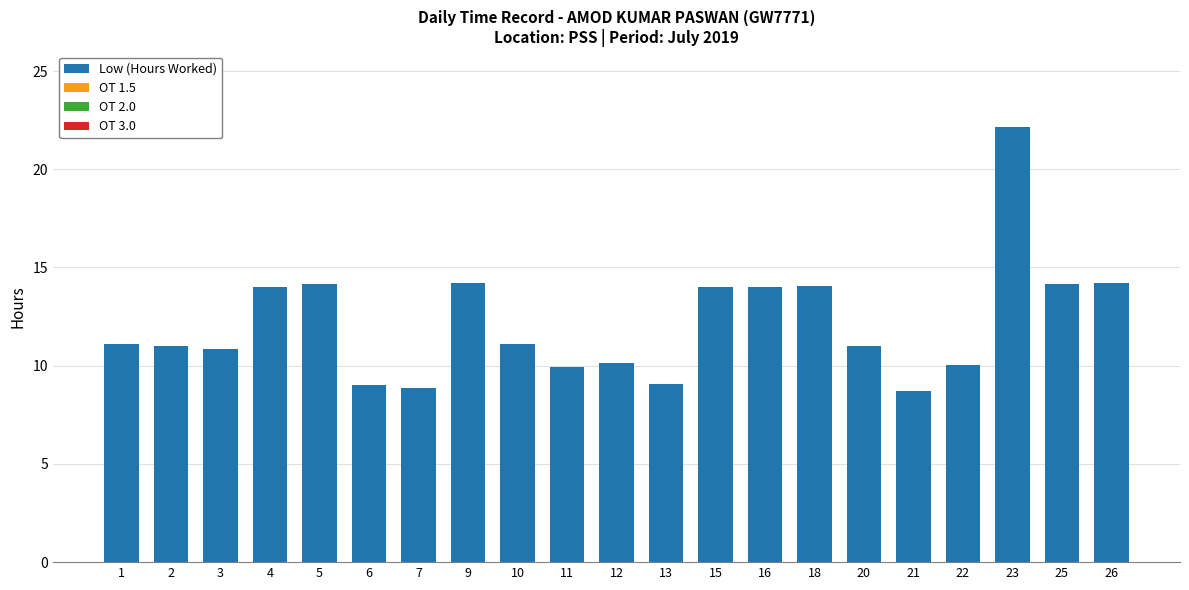

Which has a higher value, 26 or 21?

26